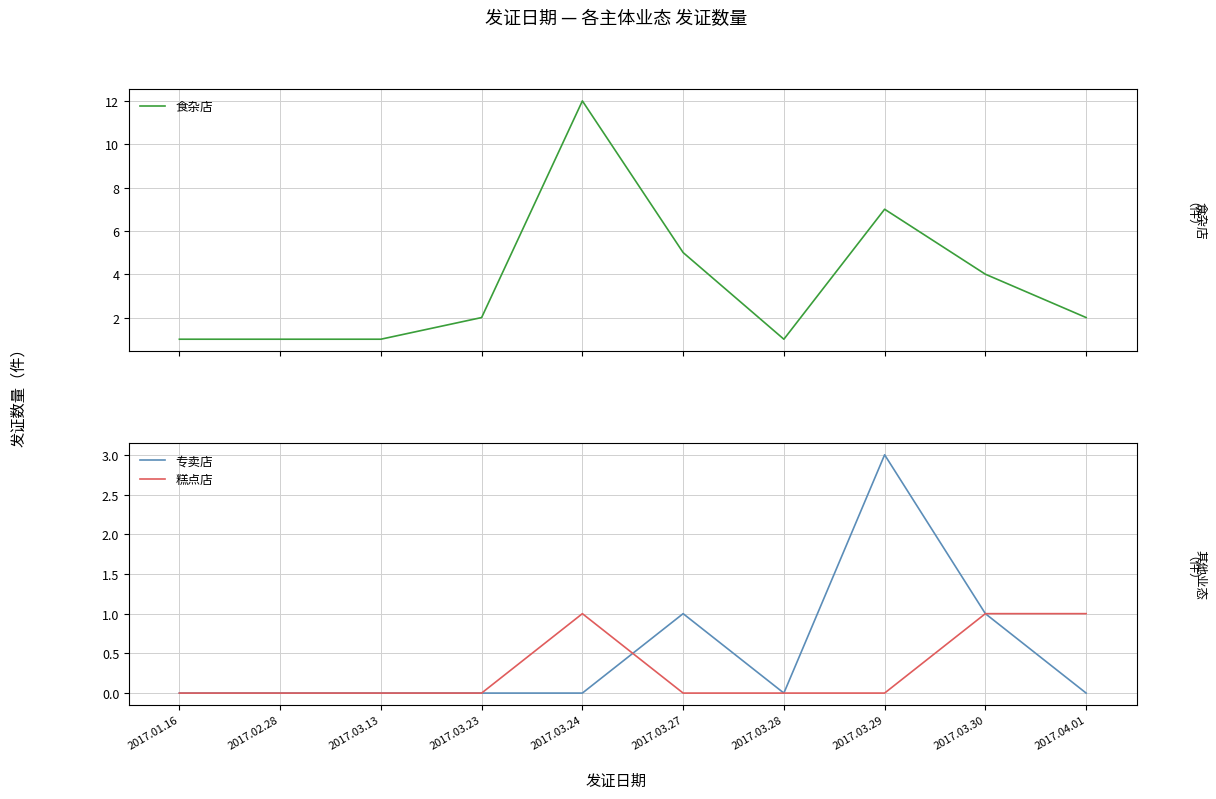

Reading left to right, extract all data points from this chart.

食杂店: 2017.01.16=1	2017.02.28=1	2017.03.13=1	2017.03.23=2	2017.03.24=12	2017.03.27=5	2017.03.28=1	2017.03.29=7	2017.03.30=4	2017.04.01=2
专卖店: 2017.01.16=0	2017.02.28=0	2017.03.13=0	2017.03.23=0	2017.03.24=0	2017.03.27=1	2017.03.28=0	2017.03.29=3	2017.03.30=1	2017.04.01=0
糕点店: 2017.01.16=0	2017.02.28=0	2017.03.13=0	2017.03.23=0	2017.03.24=1	2017.03.27=0	2017.03.28=0	2017.03.29=0	2017.03.30=1	2017.04.01=1